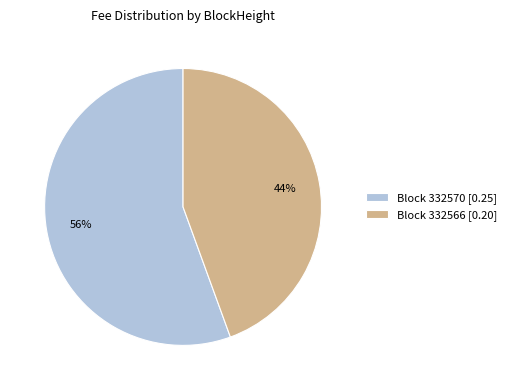

Which category accounts for the majority?

Block 332570 [0.25]